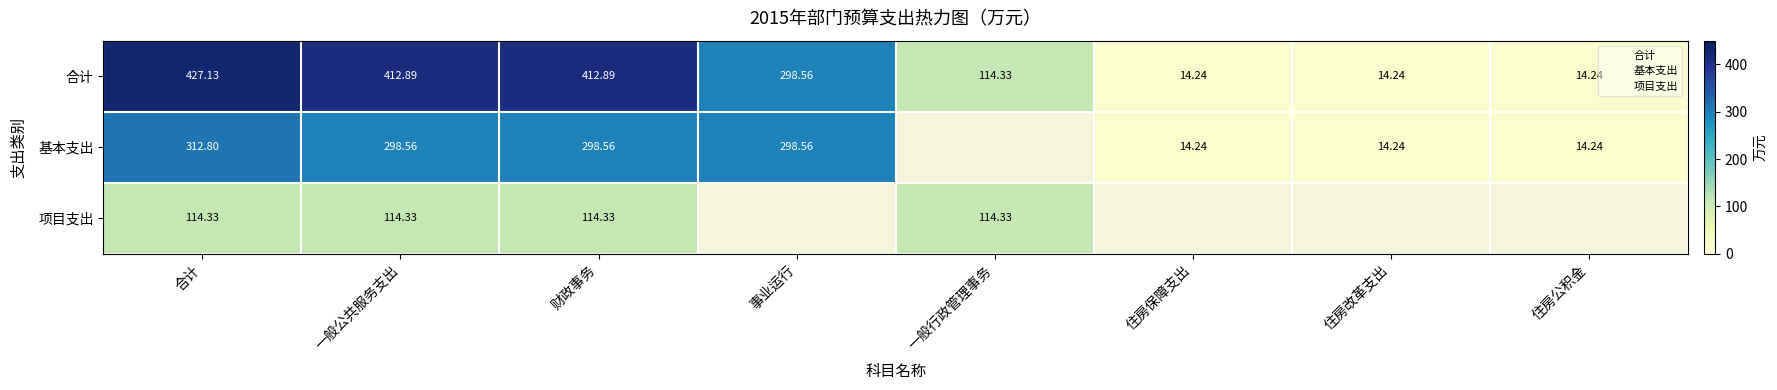

How many data points in 基本支出 are above 14?

7